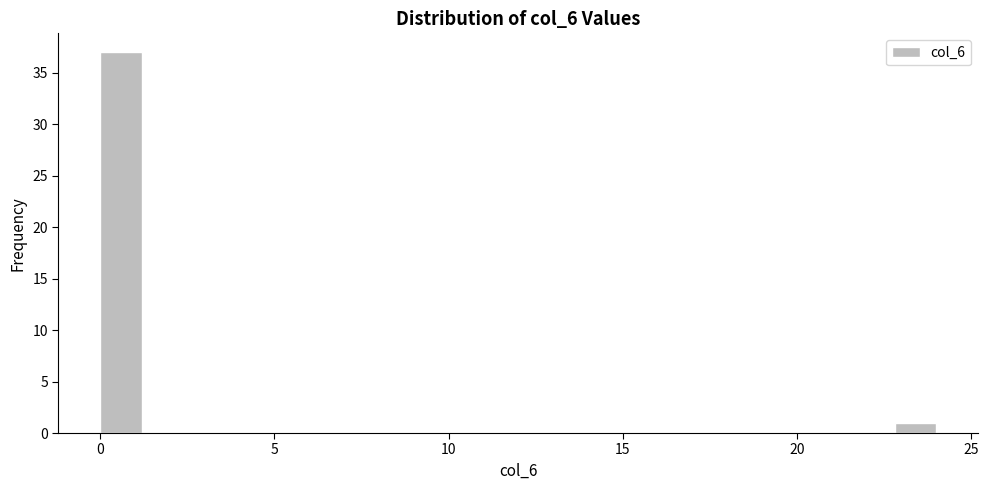

Read against the x-axis, roughly where is the centre of the tallest bar?

0.5